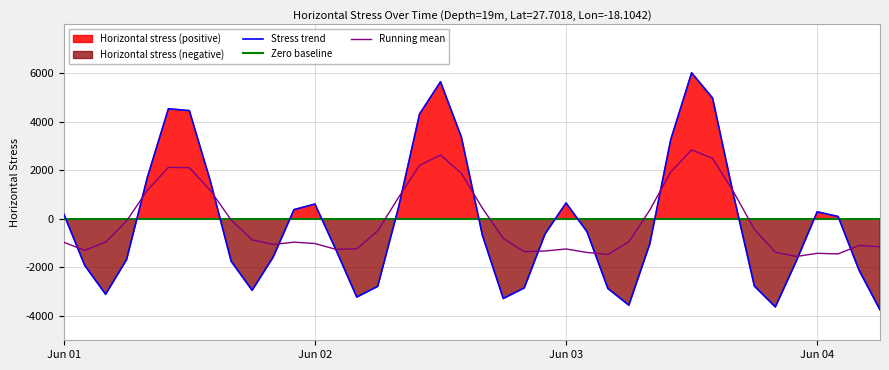

What is the value of the Horizontal stress point at the 6th from the left?

4526.2